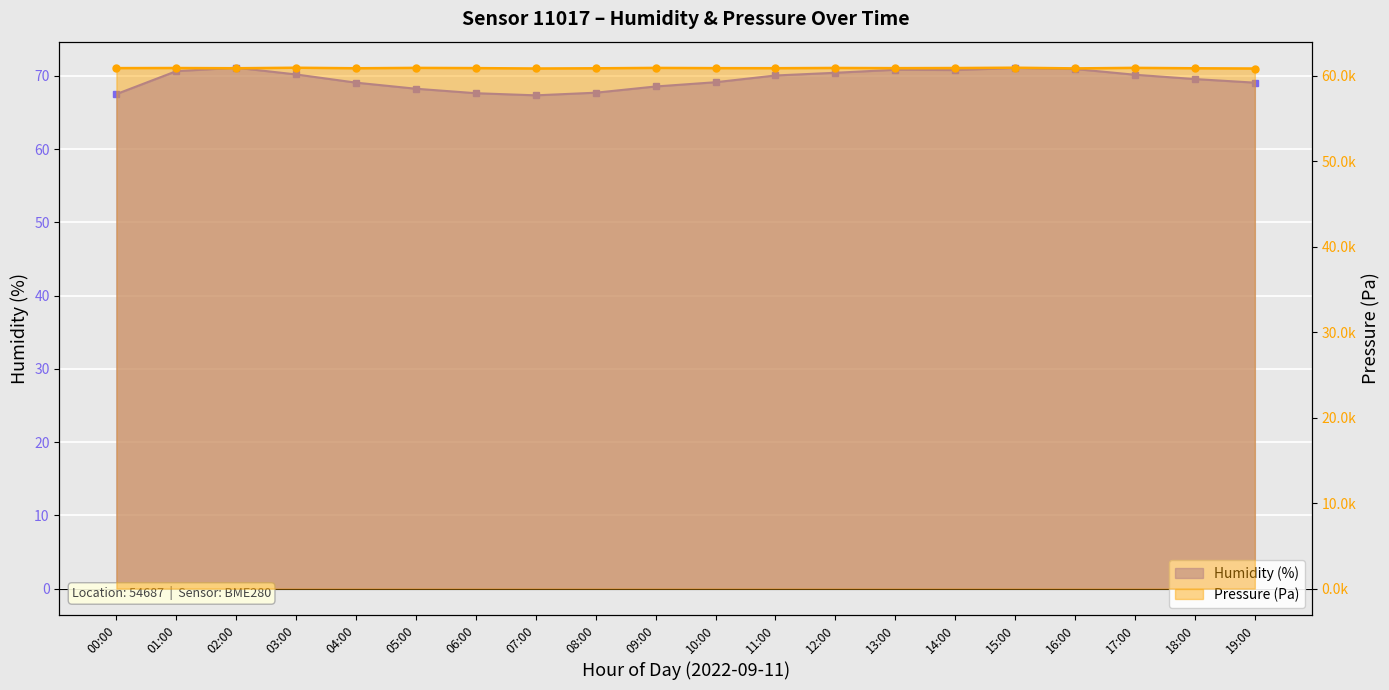

Which series has the largest total across all categories?

pressure